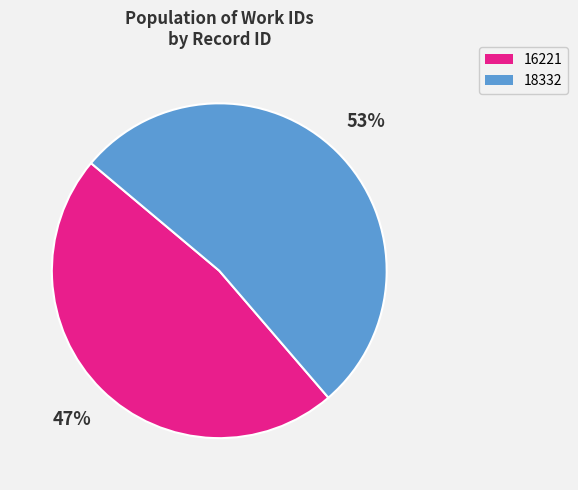

True or false: 16221 accounts for 47% of the total.

True